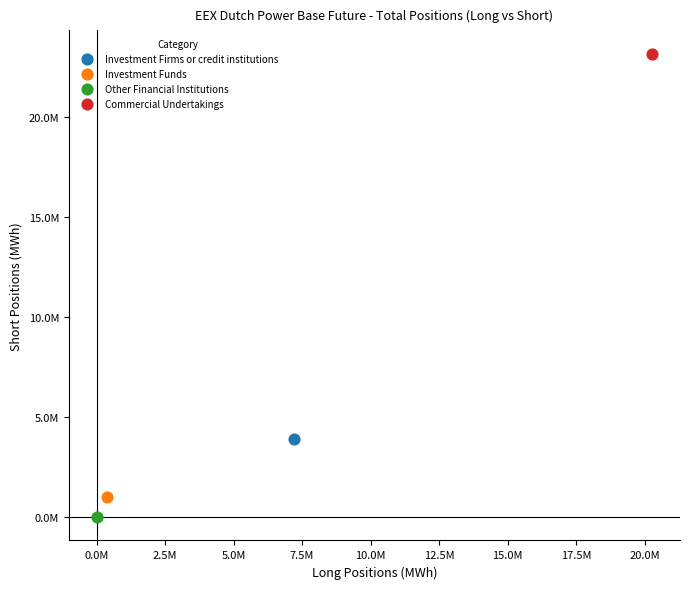

Which series reaches the minimum Y coordinate?

Other Financial Institutions